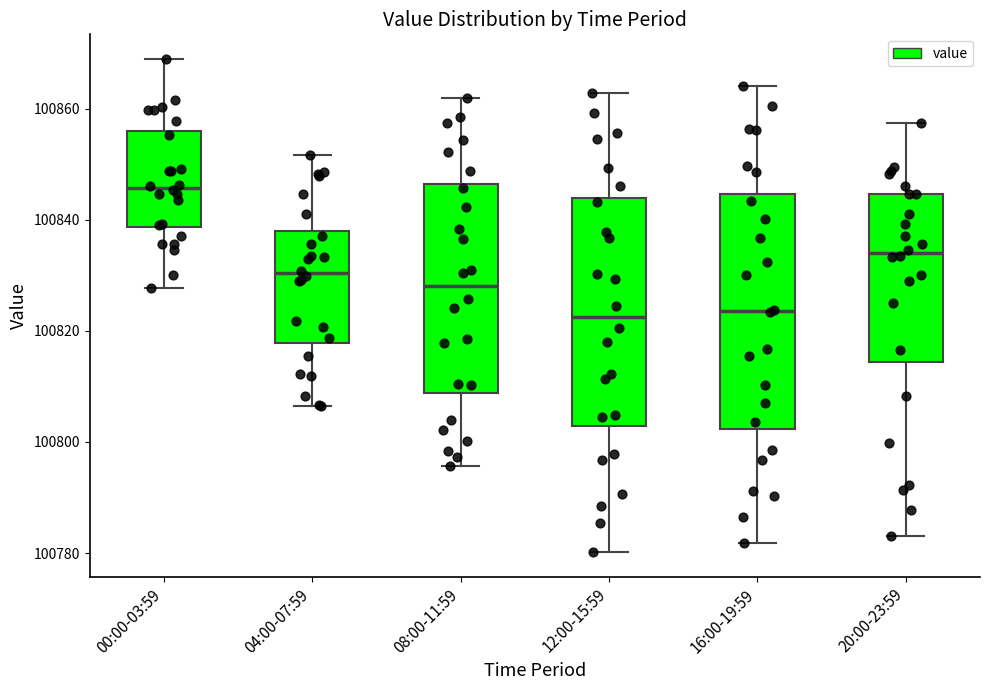

Where is the lower edge of the box for 04:00-07:59 on the y-axis? The values are not printed on the chart, so give them approximately, as read against the axis.

100818